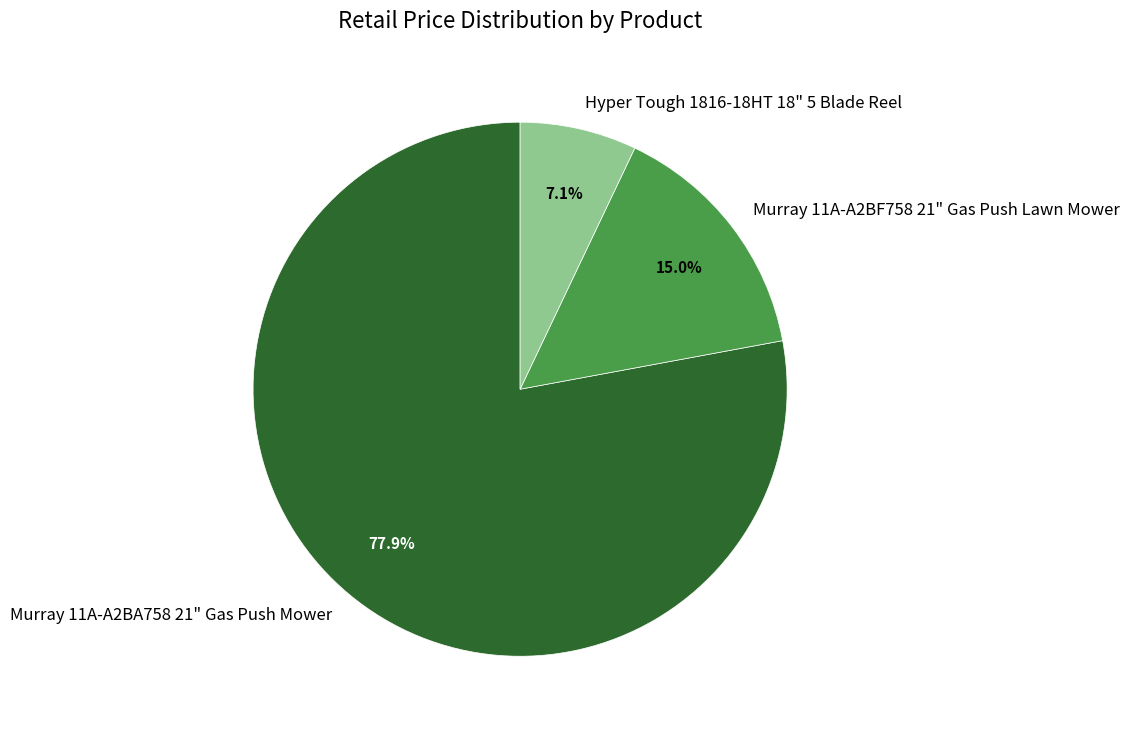

To the nearest percent, what portion does Murray 11A-A2BA758 21" Gas Push Mower represent?

78%